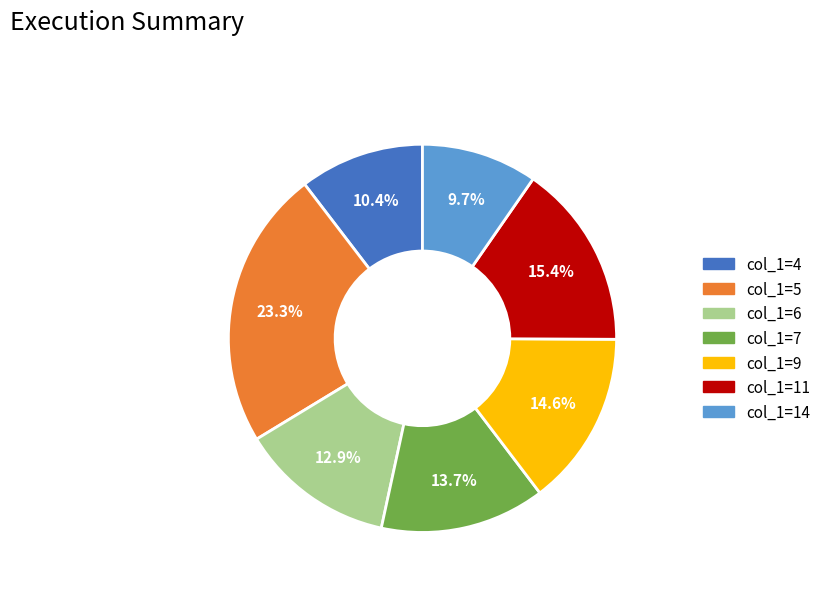

Does any single category account for the majority?

No